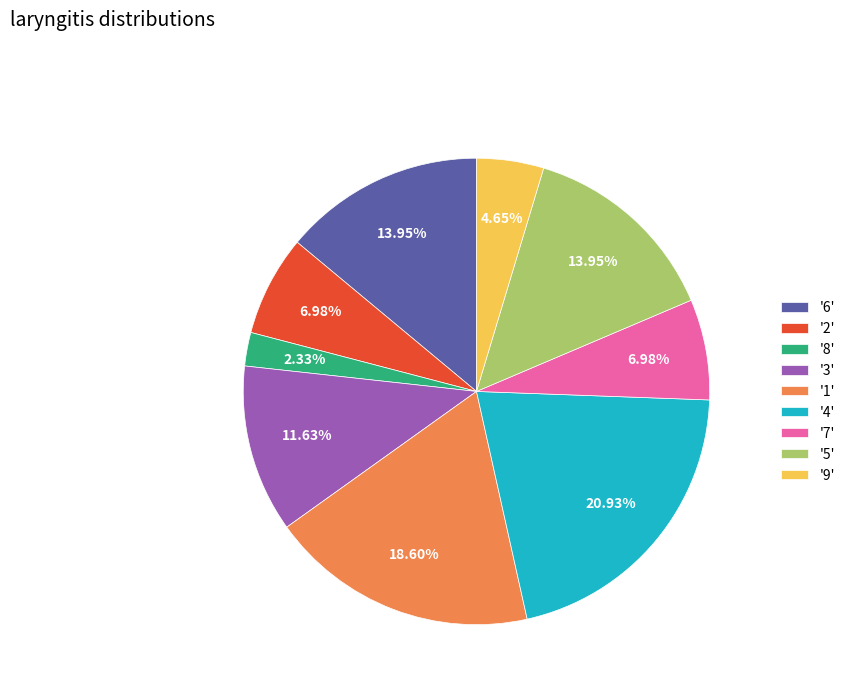

Approximately how many times larger is the value at '4' compared to '7'?

3.0